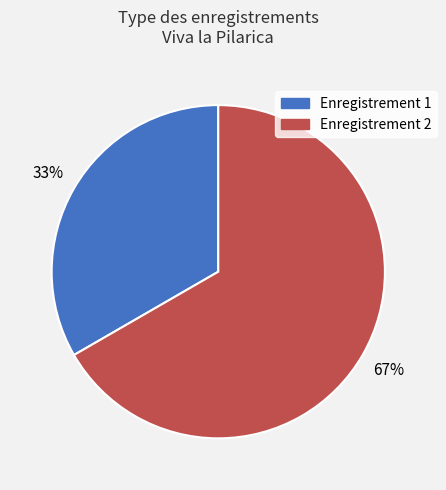

Is it true that Enregistrement 1 is 46% of the pie?

False